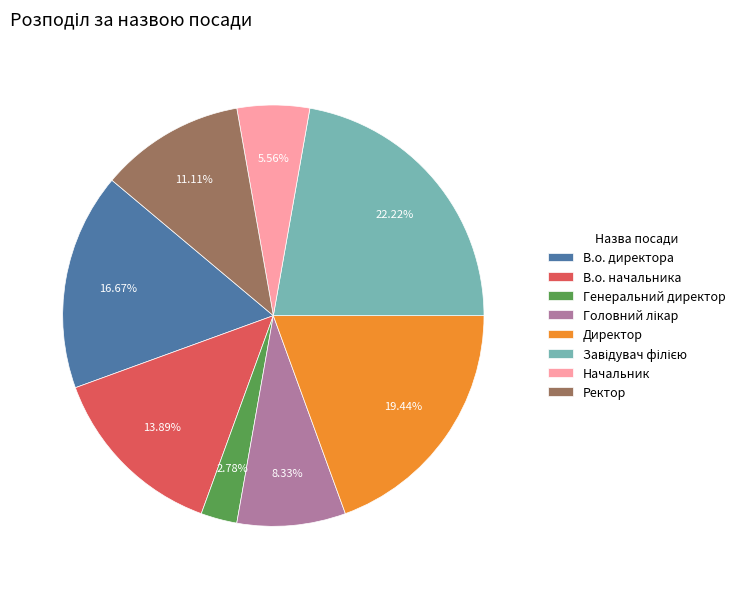

To the nearest percent, what is the average slice percentage?

12%